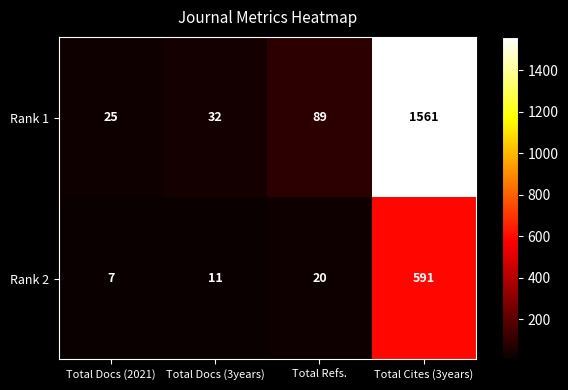

At how many categories does at least one series exceed 694?

1